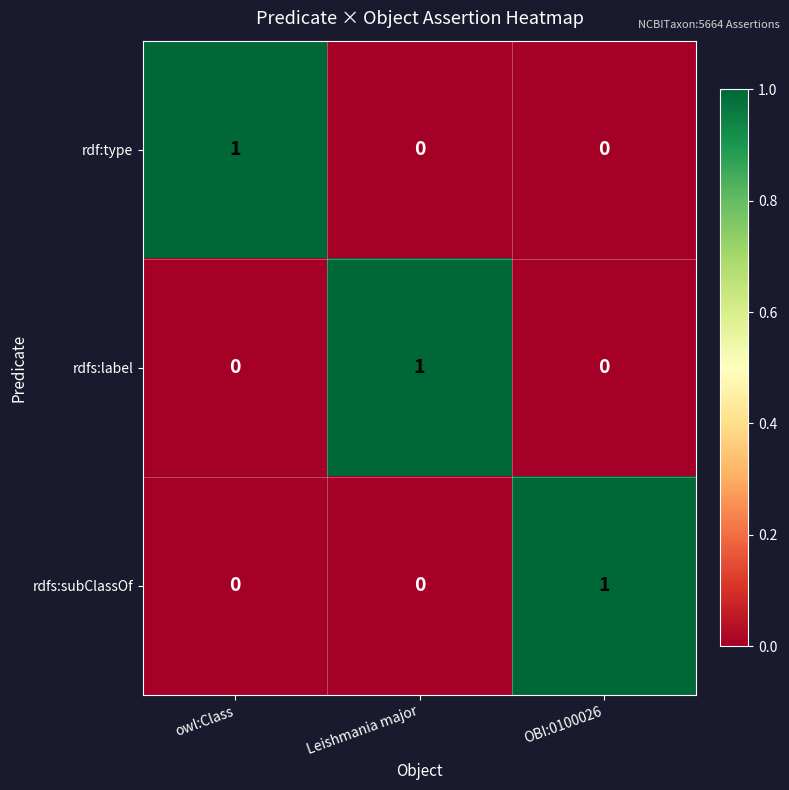

Reading left to right, transcribe all the data shown in this chart.

rdf:type: owl:Class=1	Leishmania major=0	OBI:0100026=0
rdfs:label: owl:Class=0	Leishmania major=1	OBI:0100026=0
rdfs:subClassOf: owl:Class=0	Leishmania major=0	OBI:0100026=1